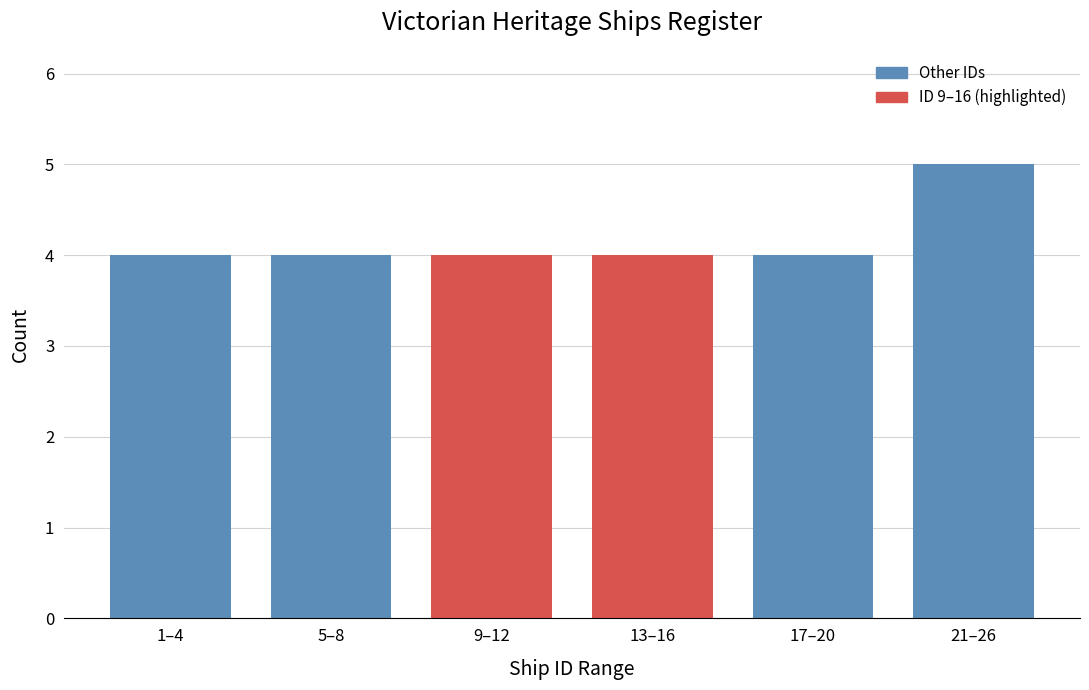

Reading left to right, what are all the values shown in this chart?

1–4=4	5–8=4	9–12=4	13–16=4	17–20=4	21–26=5